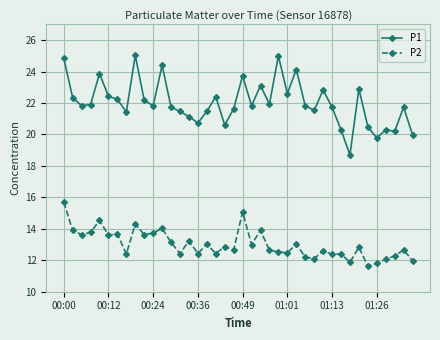

Which series has the largest range (max minus min)?

P1